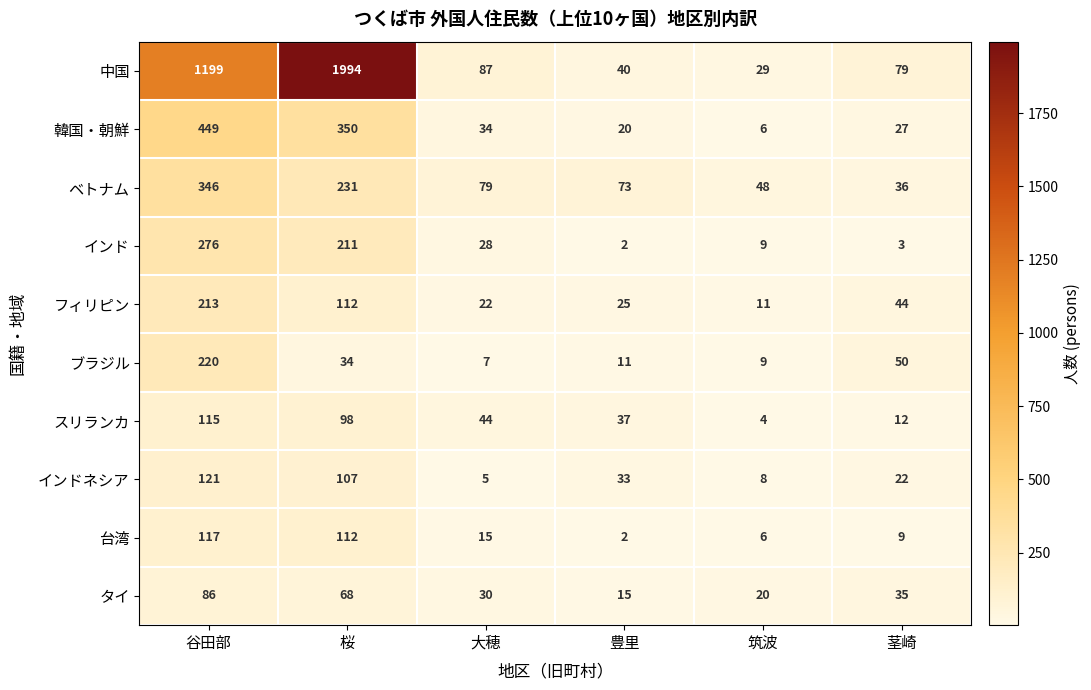

What is the smallest value displayed?

2